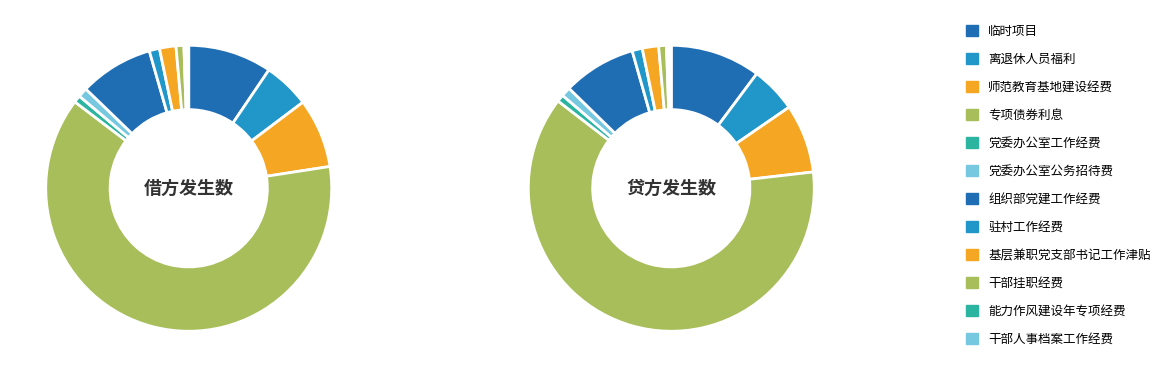

Rank the categories by value from highest to lowest.

专项债券利息, 临时项目, 组织部党建工作经费, 师范教育基地建设经费, 离退休人员福利, 基层兼职党支部书记工作津贴, 驻村工作经费, 党委办公室公务招待费, 干部挂职经费, 党委办公室工作经费, 能力作风建设年专项经费, 干部人事档案工作经费